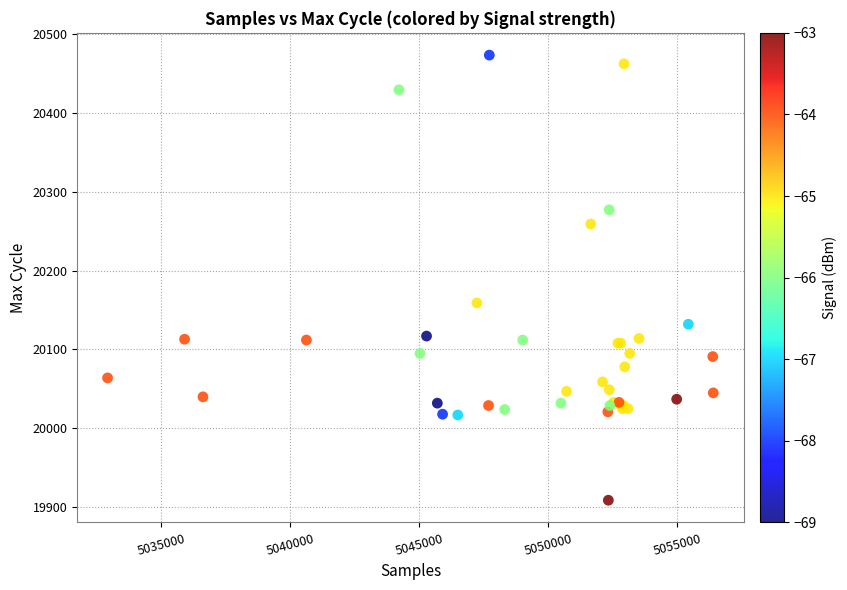

What Y value in the scatter plot is closest to 20191?

20159